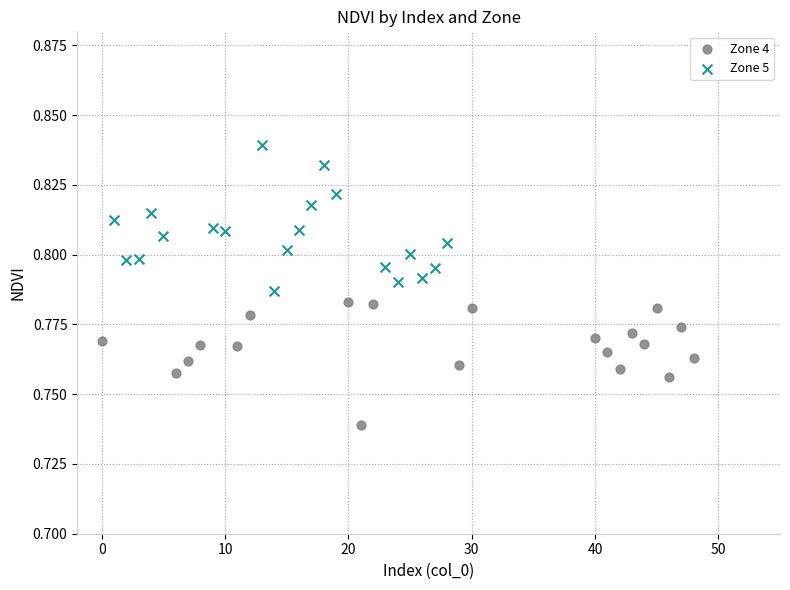

Which series reaches the minimum Y coordinate?

Zone 4